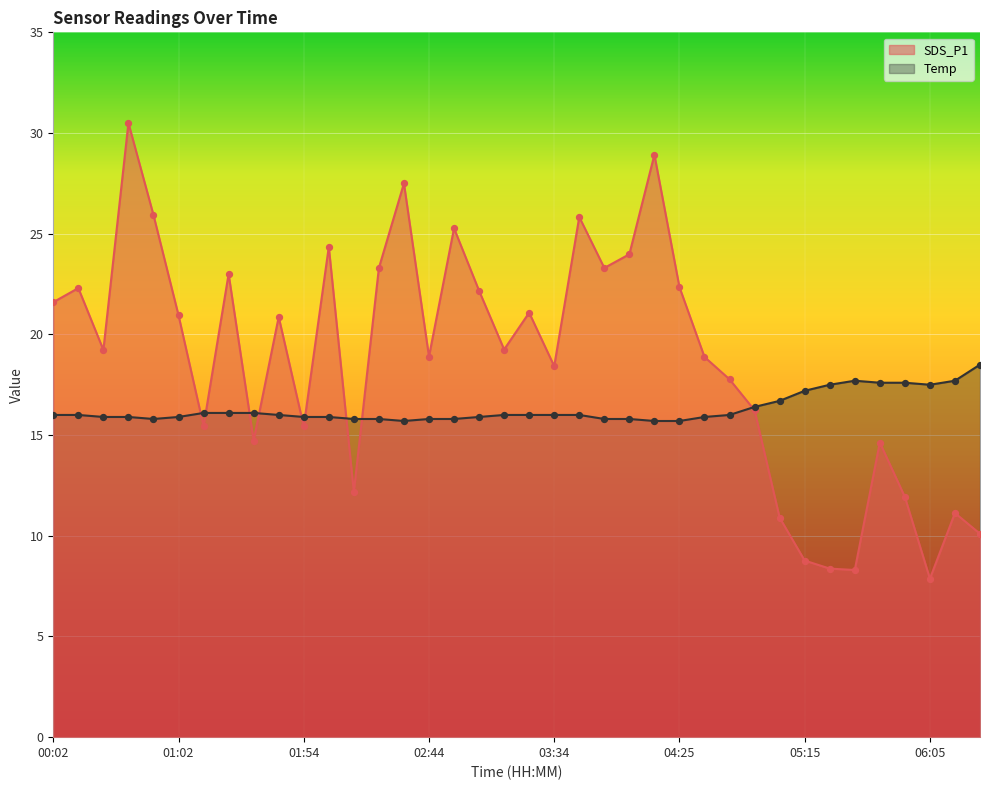

Which series has the largest total across all categories?

SDS_P1